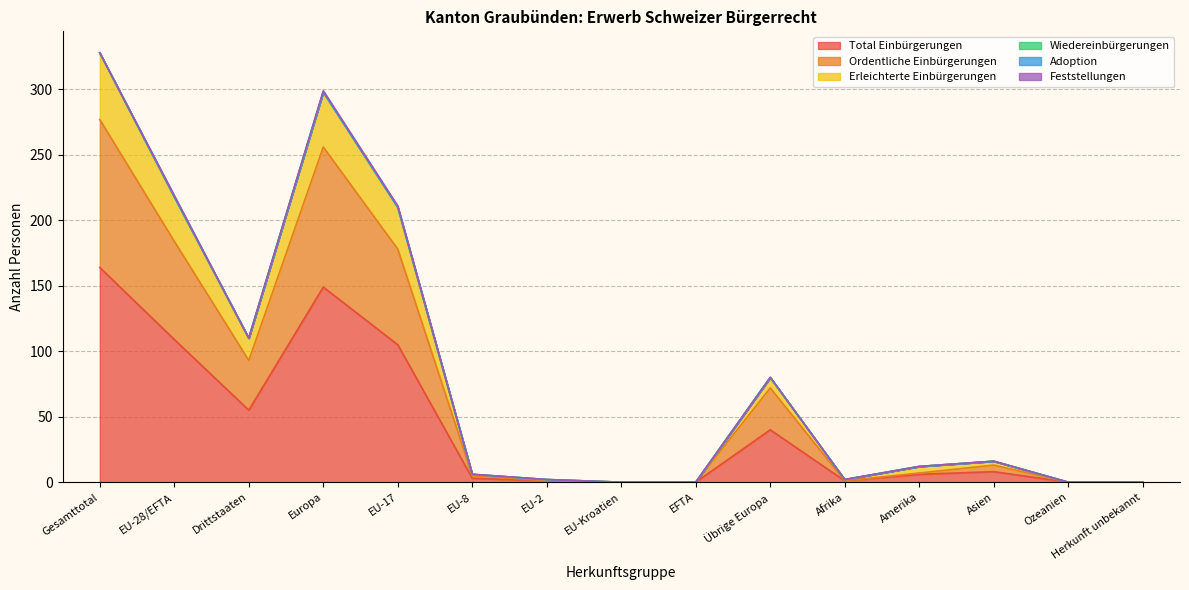

At which category does the chart reach its minimum across all series?

EU-Kroatien